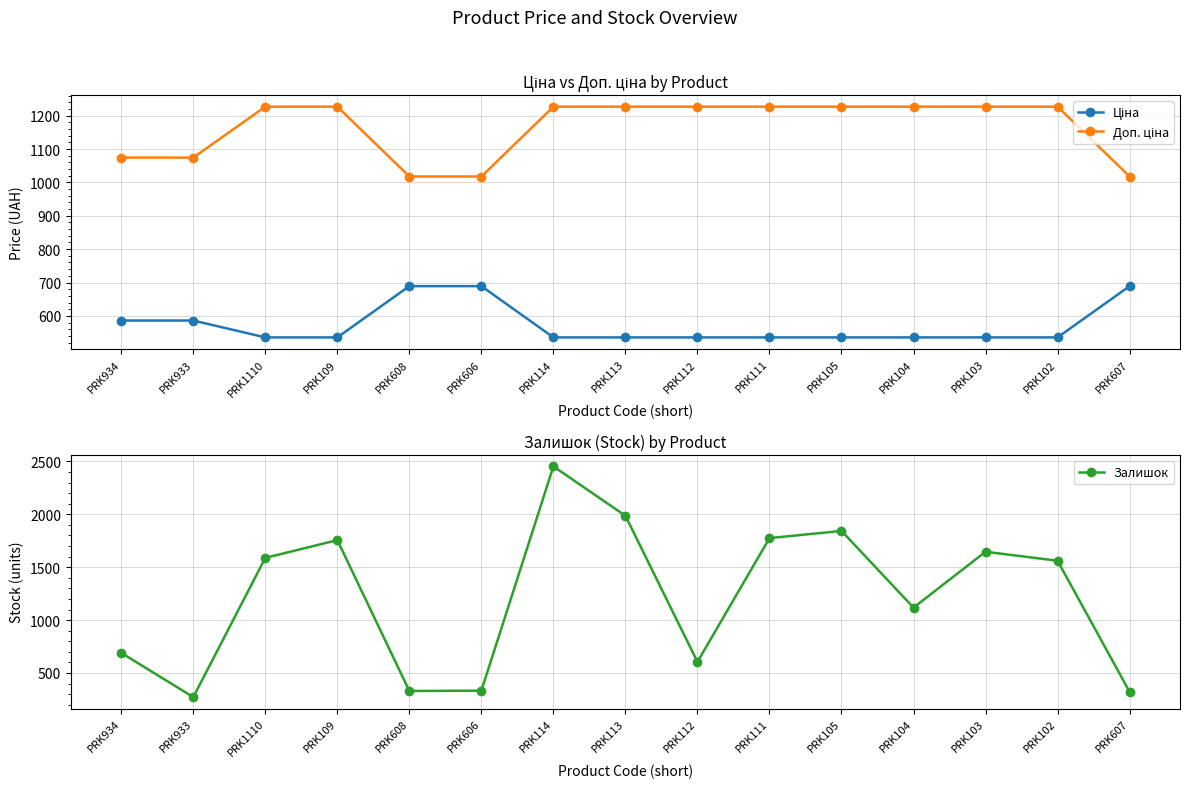

What is the label of the 15th point from the left?

PRK607